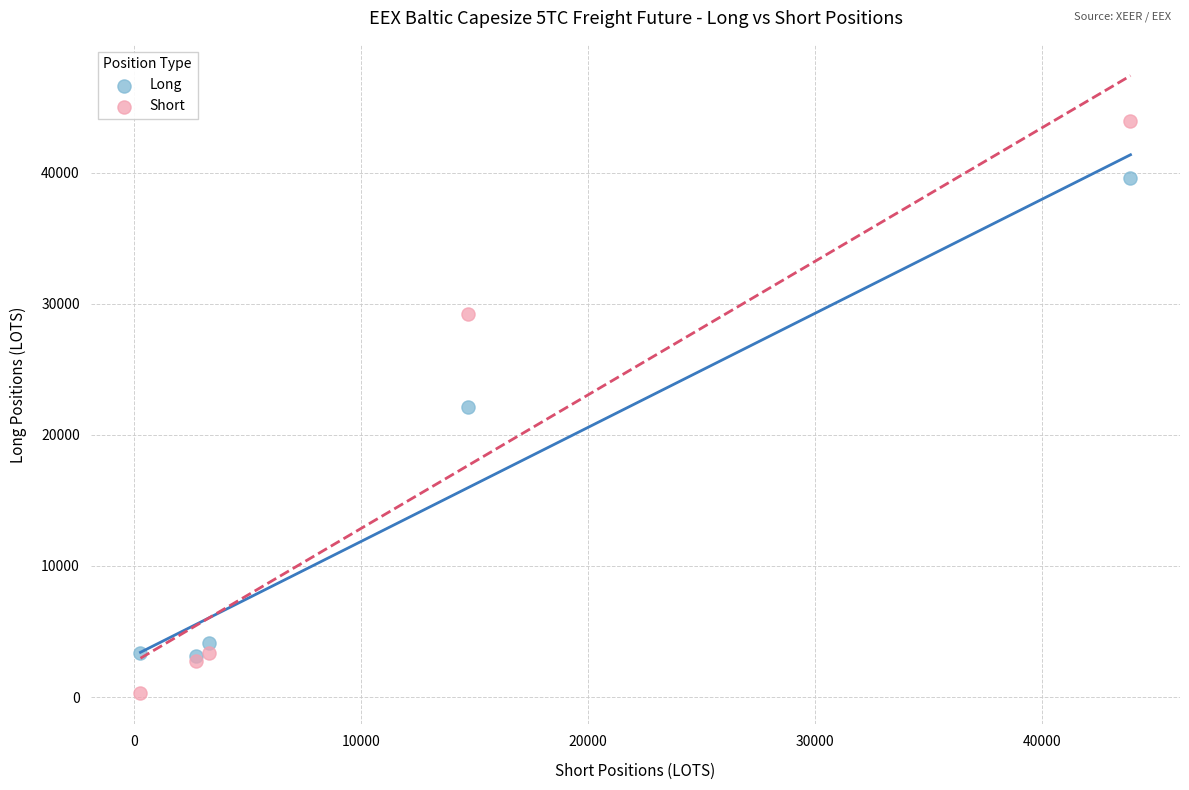

In the Long series, what Y value is closest to 21352?

22089.9